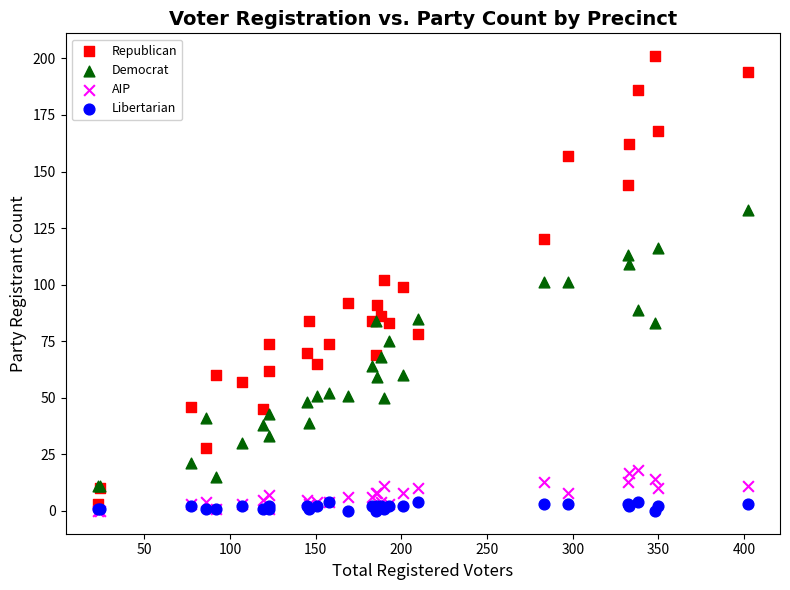

What are all the series names shown in the legend?

Republican, Democrat, AIP, Libertarian